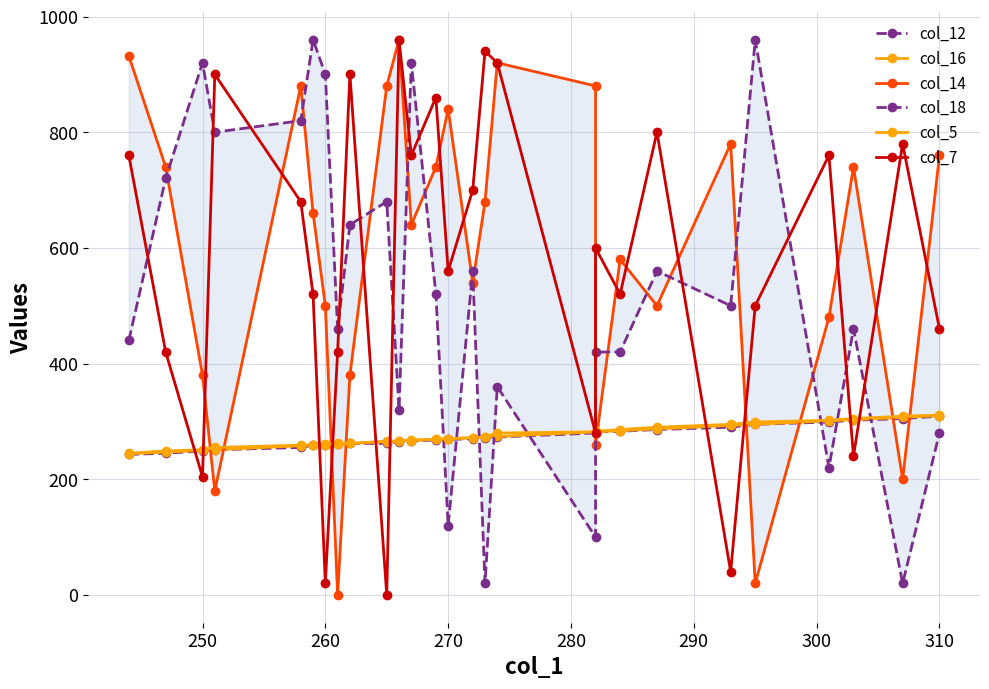

How many lines are shown in the chart?

6